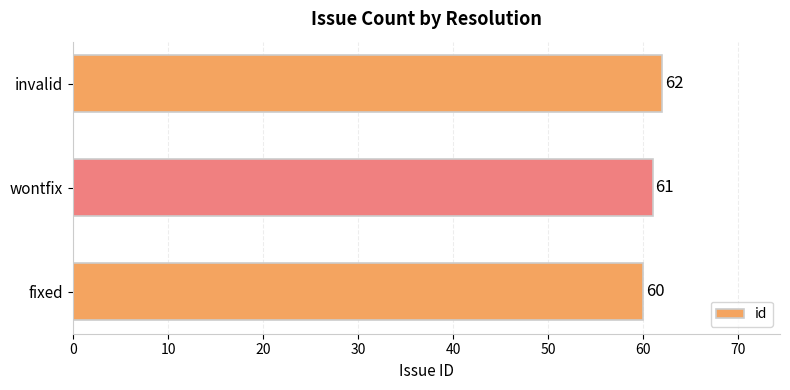

How many values are between 60 and 62?

3